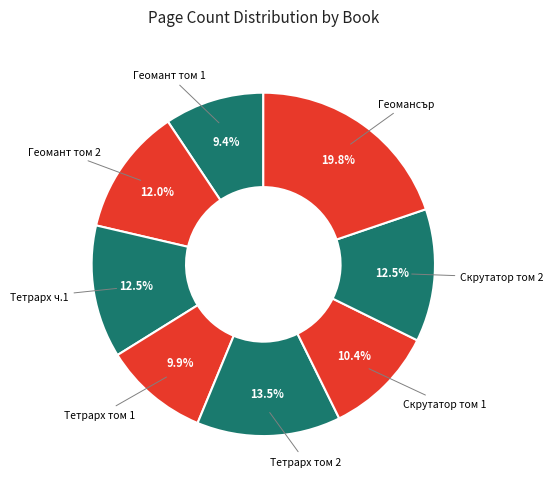

Which slice is the largest?

Геомансър